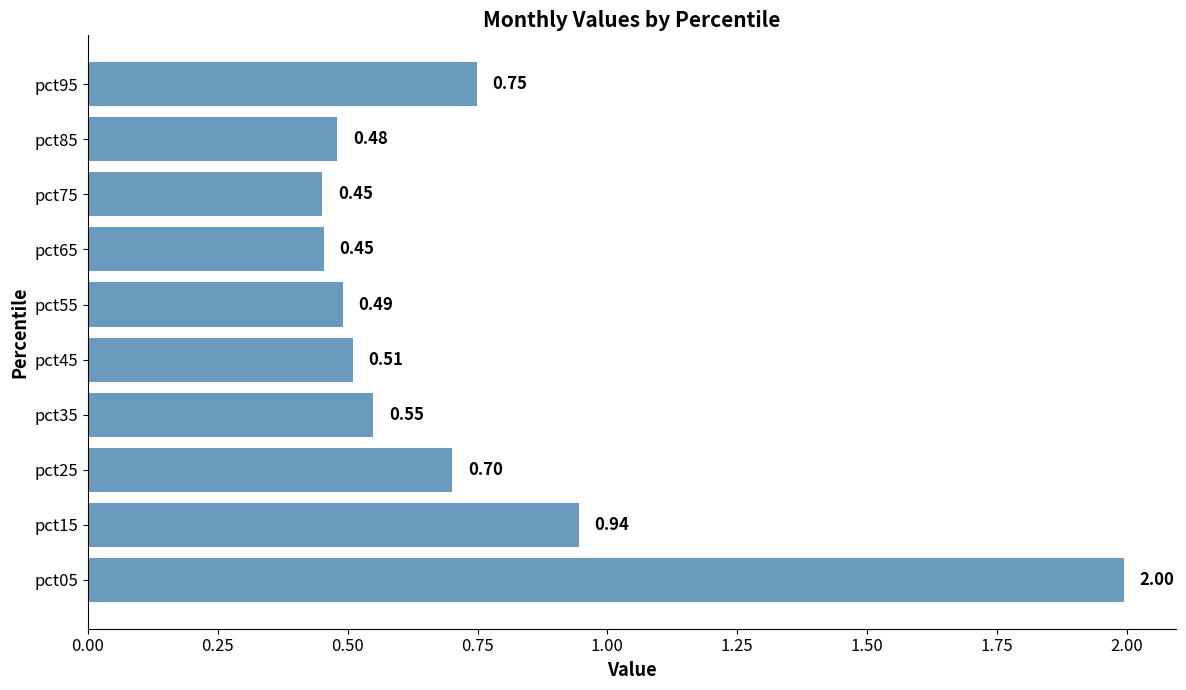

Are the bars horizontal?

Yes